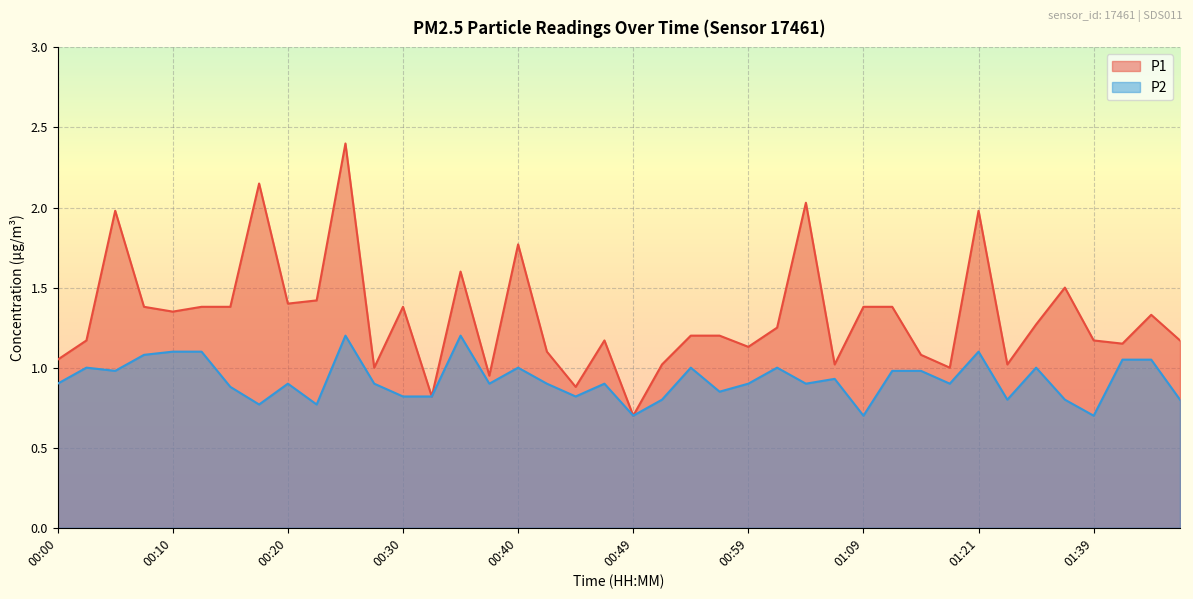

Is it true that P2 equals 1.0 at 00:40?

True